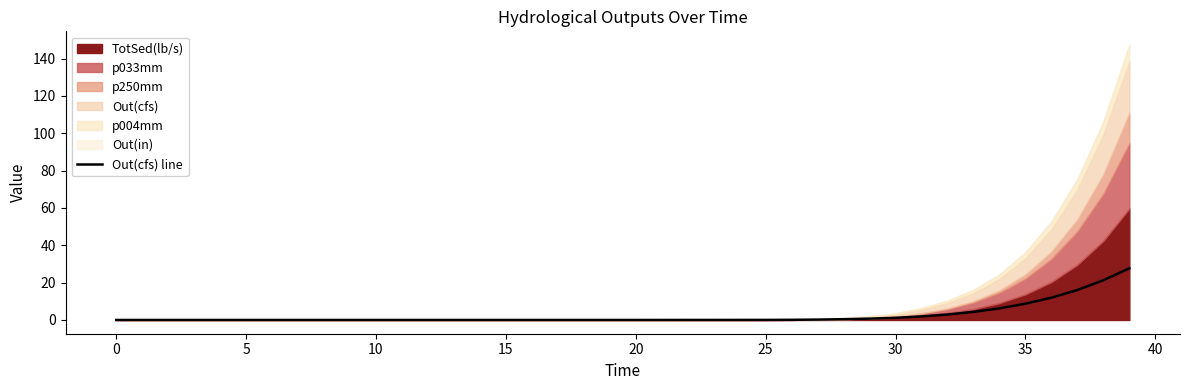

What is the highest value of the Out(cfs) line series?

27.7